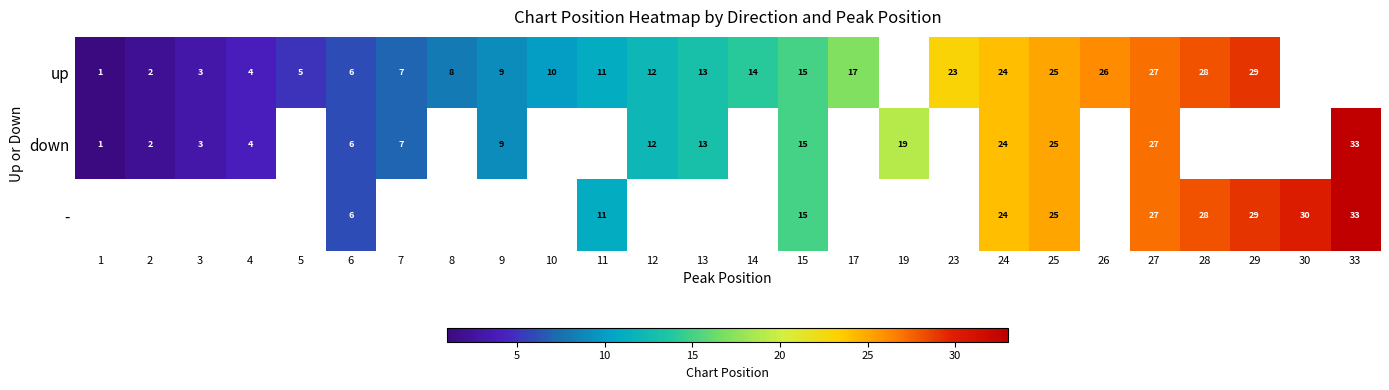

True or false: up has a value of 7 at 7.

True